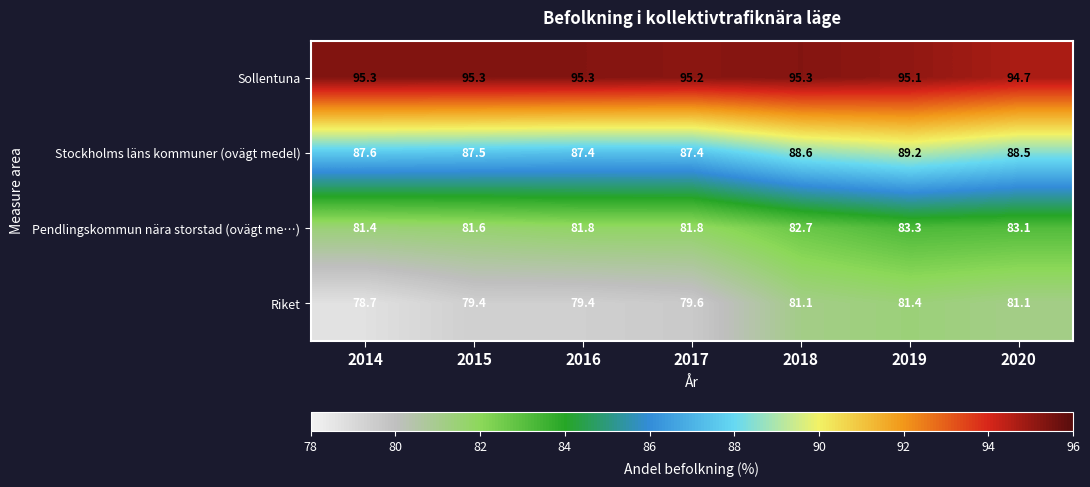

At which category is the sum across all series the highest?

2019